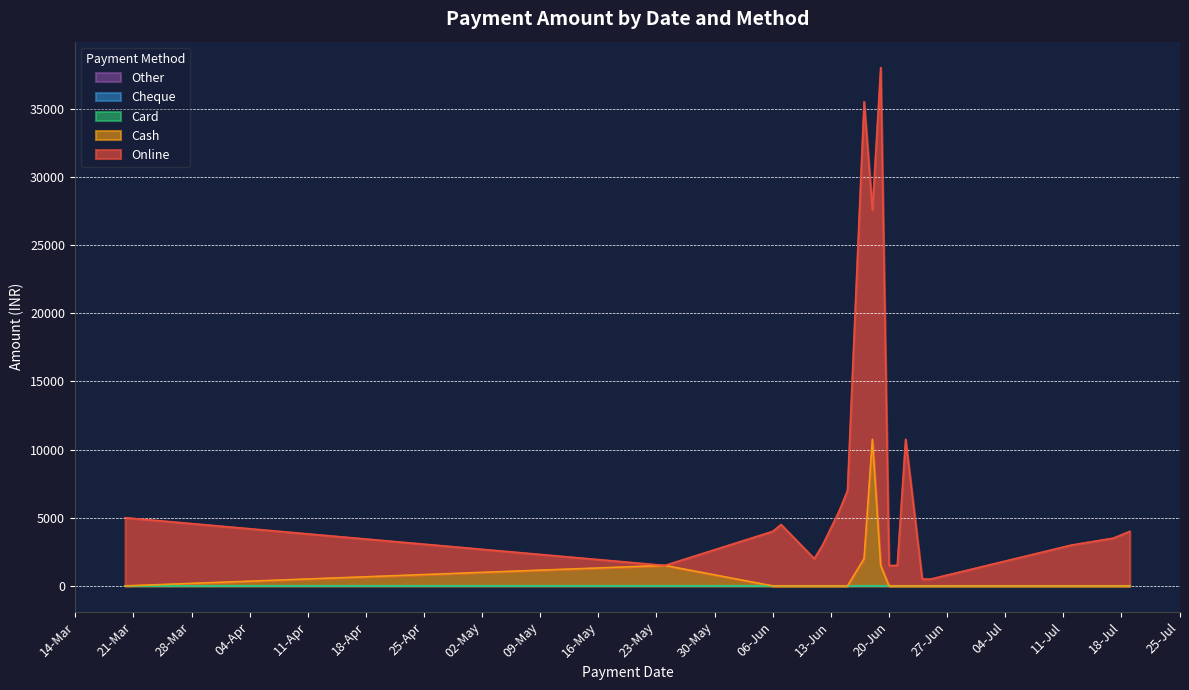

How many lines are shown in the chart?

5